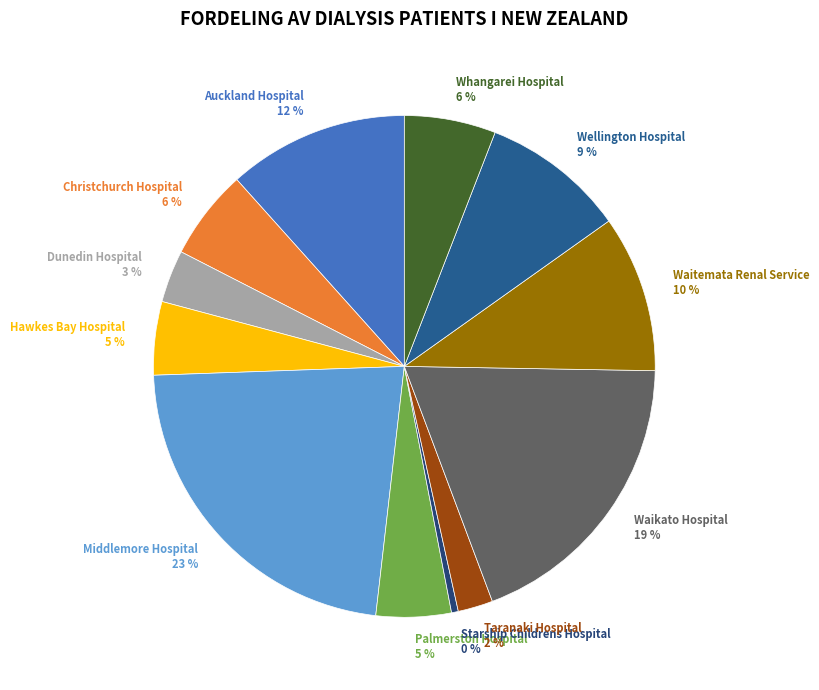

To the nearest percent, what is the difference between the Waikato Hospital and Taranaki Hospital slice percentages?

17%